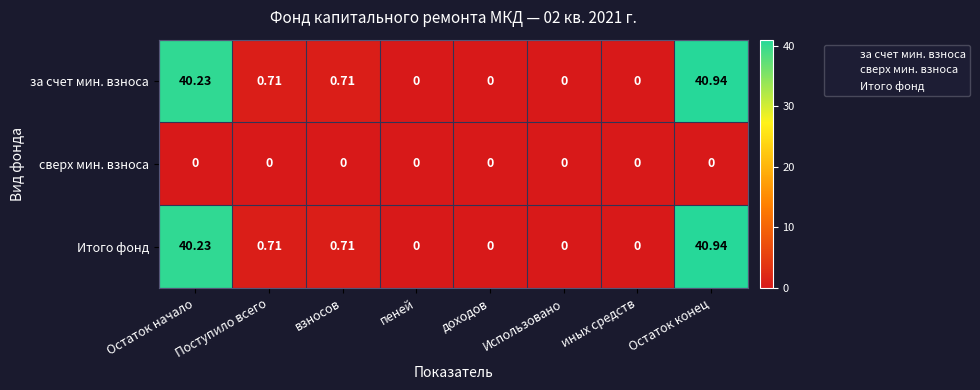

Which label corresponds to the largest value in the chart?

Остаток конец